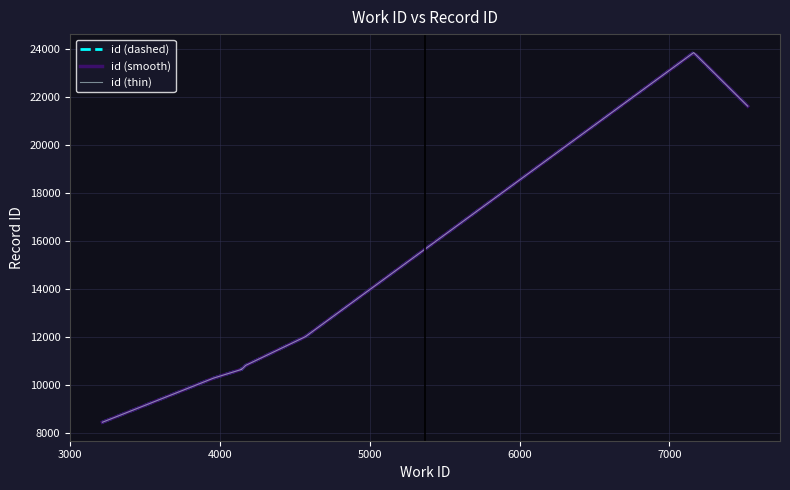

What is the difference between the maximum and minimum values?

15419